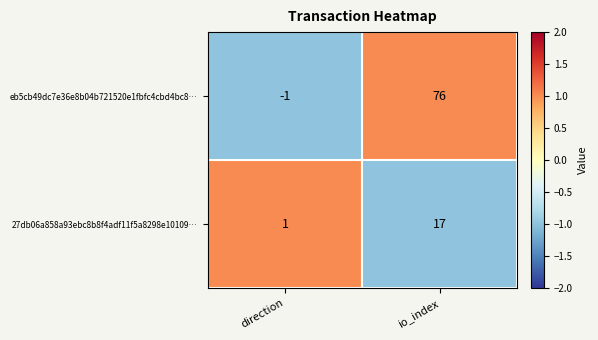

Which series has the largest range (max minus min)?

eb5cb49dc7e36e8b04b721520e1fbfc4cbd4bc8…